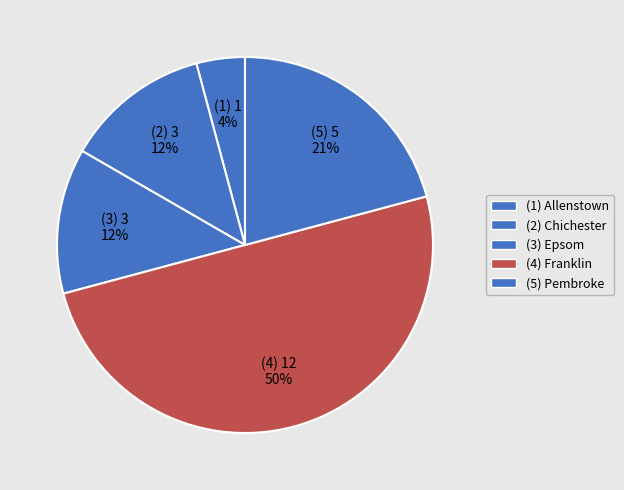

How many segments does this pie chart have?

5